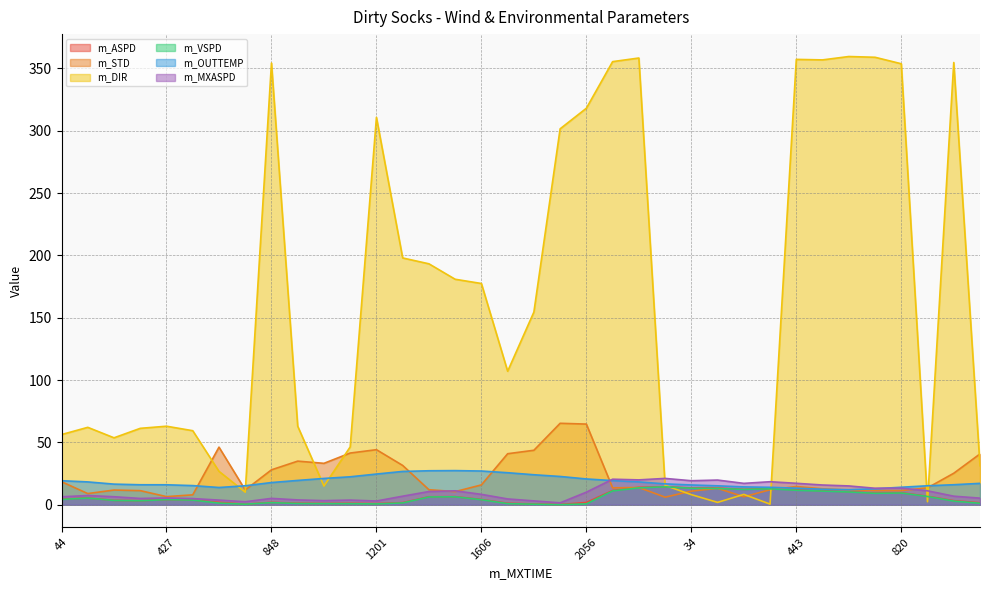

How many values in the m_STD series are below 13?

16